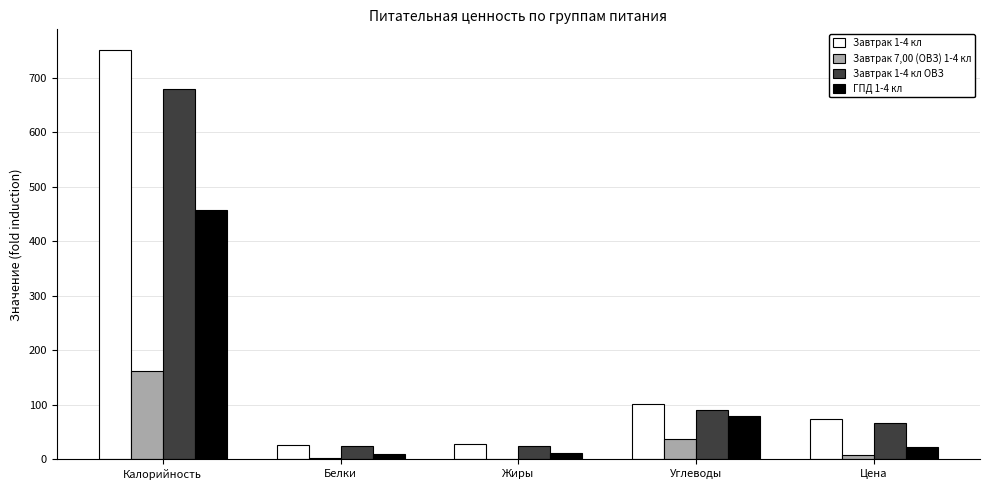

What is the sum of all Завтрак 1-4 кл ОВЗ values?

883.9